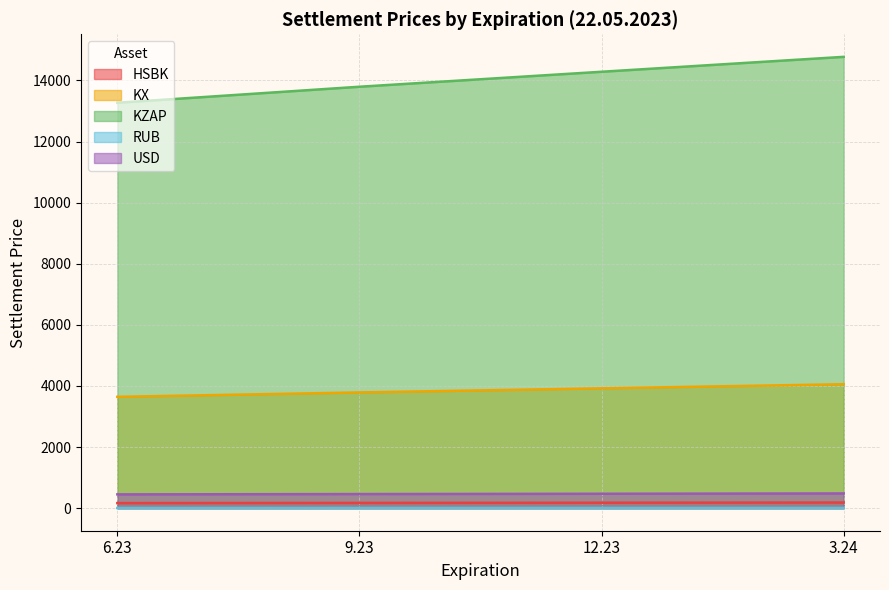

How many lines are shown in the chart?

5